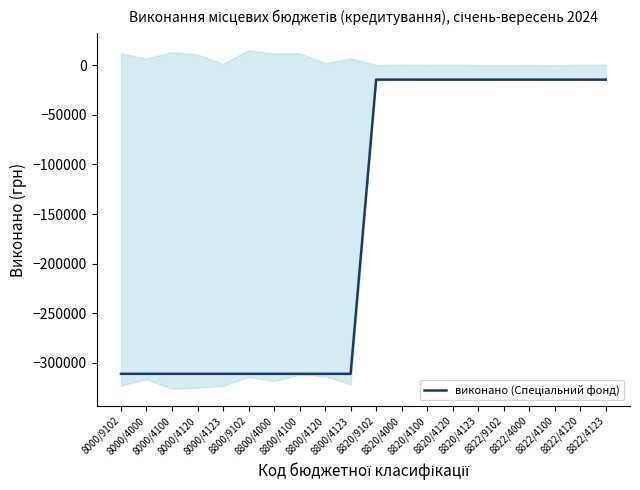

What is the difference between the maximum and minimum values?

296761.6